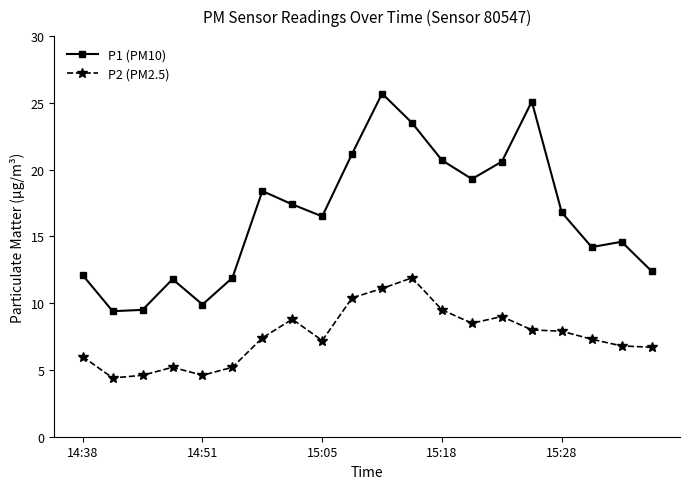

Rank the series by their average value, from highest to lowest.

P1 (PM10), P2 (PM2.5)